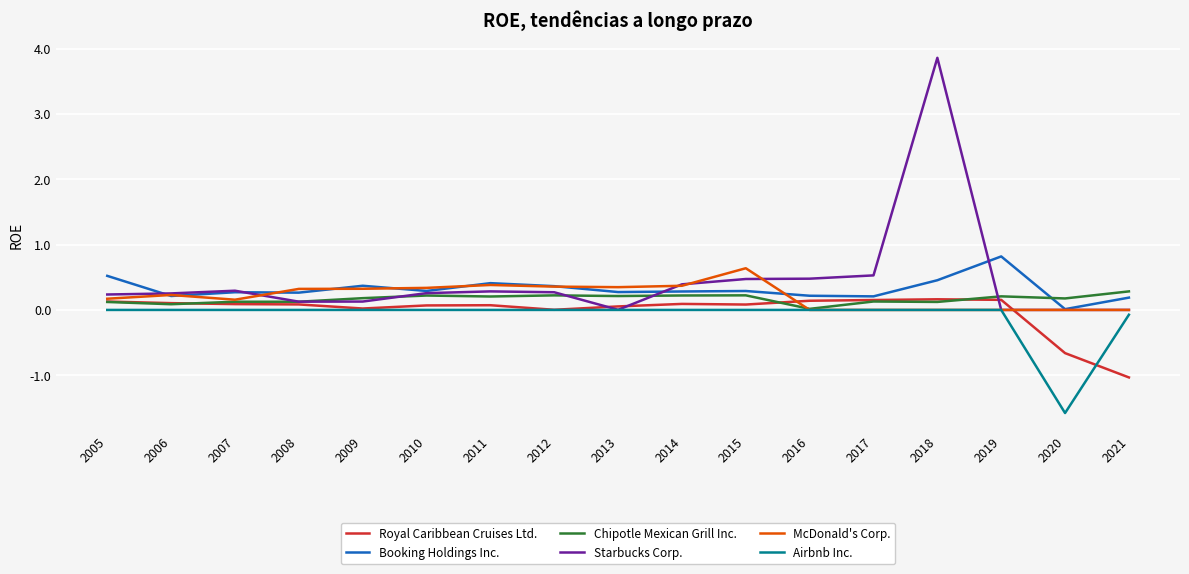

True or false: Starbucks Corp. has a value of 0.1 at 2009.

True